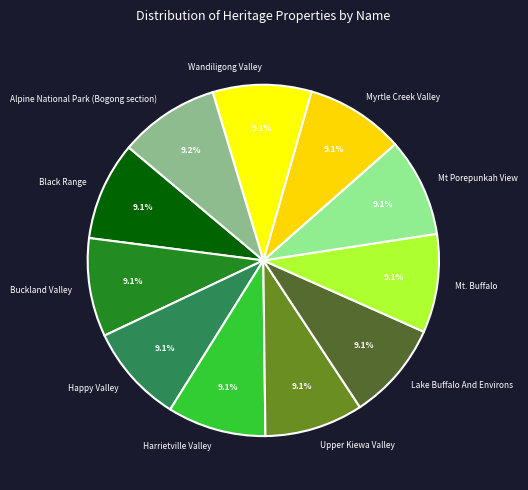

Approximately how many times larger is the value at Harrietville Valley compared to Wandiligong Valley?

1.0